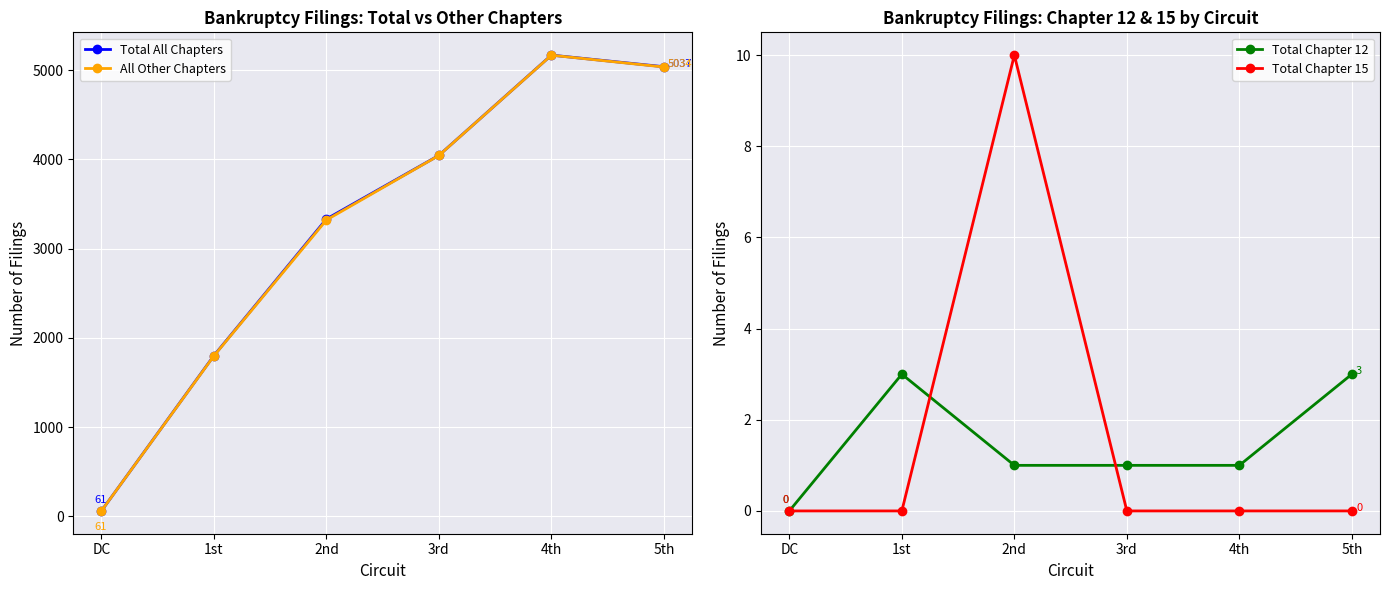

Is this an area chart (filled region under the line)?

No